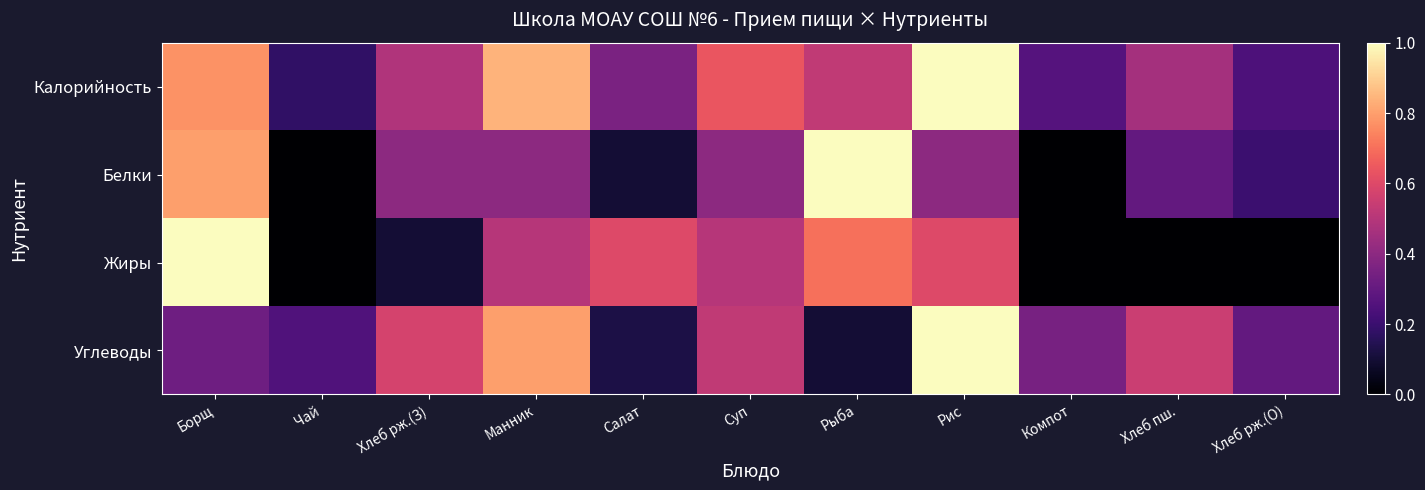

List the series in order of their peak value, highest first.

Калорийность, Белки, Жиры, Углеводы